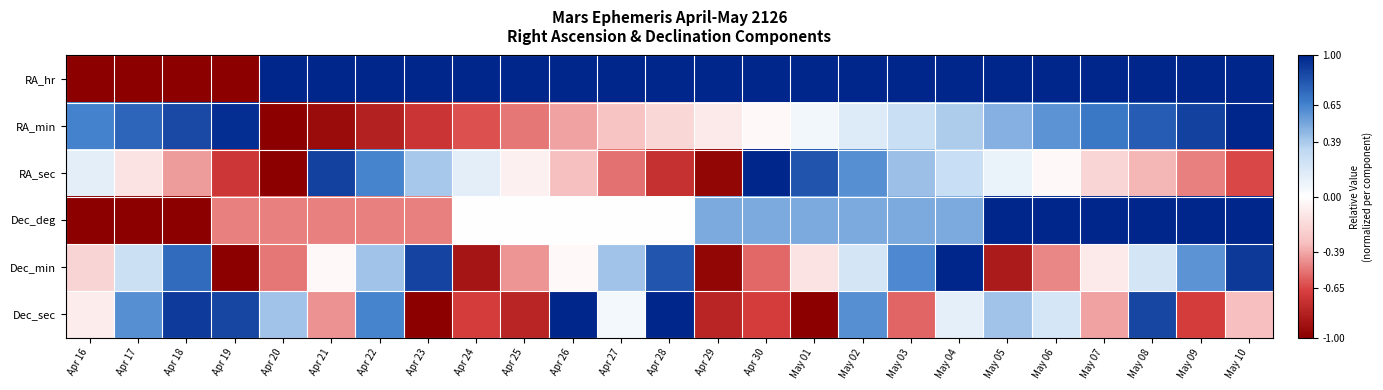

Reading left to right, what are all the values shown in this chart?

RA_hr: Apr 16=-1.0	Apr 17=-1.0	Apr 18=-1.0	Apr 19=-1.0	Apr 20=1.0	Apr 21=1.0	Apr 22=1.0	Apr 23=1.0	Apr 24=1.0	Apr 25=1.0	Apr 26=1.0	Apr 27=1.0	Apr 28=1.0	Apr 29=1.0	Apr 30=1.0	May 01=1.0	May 02=1.0	May 03=1.0	May 04=1.0	May 05=1.0	May 06=1.0	May 07=1.0	May 08=1.0	May 09=1.0	May 10=1.0
RA_min: Apr 16=0.7	Apr 17=0.8	Apr 18=0.9	Apr 19=1.0	Apr 20=-1.0	Apr 21=-0.9	Apr 22=-0.8	Apr 23=-0.7	Apr 24=-0.6	Apr 25=-0.5	Apr 26=-0.4	Apr 27=-0.3	Apr 28=-0.2	Apr 29=-0.1	Apr 30=-0.0	May 01=0.1	May 02=0.2	May 03=0.3	May 04=0.4	May 05=0.5	May 06=0.6	May 07=0.7	May 08=0.8	May 09=0.9	May 10=1.0
RA_sec: Apr 16=0.1	Apr 17=-0.1	Apr 18=-0.4	Apr 19=-0.7	Apr 20=-1.0	Apr 21=0.9	Apr 22=0.6	Apr 23=0.4	Apr 24=0.1	Apr 25=-0.1	Apr 26=-0.3	Apr 27=-0.5	Apr 28=-0.8	Apr 29=-1.0	Apr 30=1.0	May 01=0.8	May 02=0.6	May 03=0.4	May 04=0.3	May 05=0.1	May 06=-0.0	May 07=-0.2	May 08=-0.4	May 09=-0.5	May 10=-0.6
Dec_deg: Apr 16=-1.0	Apr 17=-1.0	Apr 18=-1.0	Apr 19=-0.5	Apr 20=-0.5	Apr 21=-0.5	Apr 22=-0.5	Apr 23=-0.5	Apr 24=0.0	Apr 25=0.0	Apr 26=0.0	Apr 27=0.0	Apr 28=0.0	Apr 29=0.5	Apr 30=0.5	May 01=0.5	May 02=0.5	May 03=0.5	May 04=0.5	May 05=1.0	May 06=1.0	May 07=1.0	May 08=1.0	May 09=1.0	May 10=1.0
Dec_min: Apr 16=-0.2	Apr 17=0.3	Apr 18=0.7	Apr 19=-1.0	Apr 20=-0.5	Apr 21=-0.0	Apr 22=0.4	Apr 23=0.9	Apr 24=-0.9	Apr 25=-0.4	Apr 26=-0.0	Apr 27=0.4	Apr 28=0.8	Apr 29=-1.0	Apr 30=-0.6	May 01=-0.1	May 02=0.2	May 03=0.6	May 04=1.0	May 05=-0.9	May 06=-0.5	May 07=-0.1	May 08=0.2	May 09=0.6	May 10=0.9
Dec_sec: Apr 16=-0.1	Apr 17=0.6	Apr 18=0.9	Apr 19=0.9	Apr 20=0.4	Apr 21=-0.5	Apr 22=0.6	Apr 23=-1.0	Apr 24=-0.7	Apr 25=-0.8	Apr 26=1.0	Apr 27=0.1	Apr 28=1.0	Apr 29=-0.8	Apr 30=-0.7	May 01=-1.0	May 02=0.6	May 03=-0.6	May 04=0.1	May 05=0.4	May 06=0.2	May 07=-0.4	May 08=0.9	May 09=-0.7	May 10=-0.3